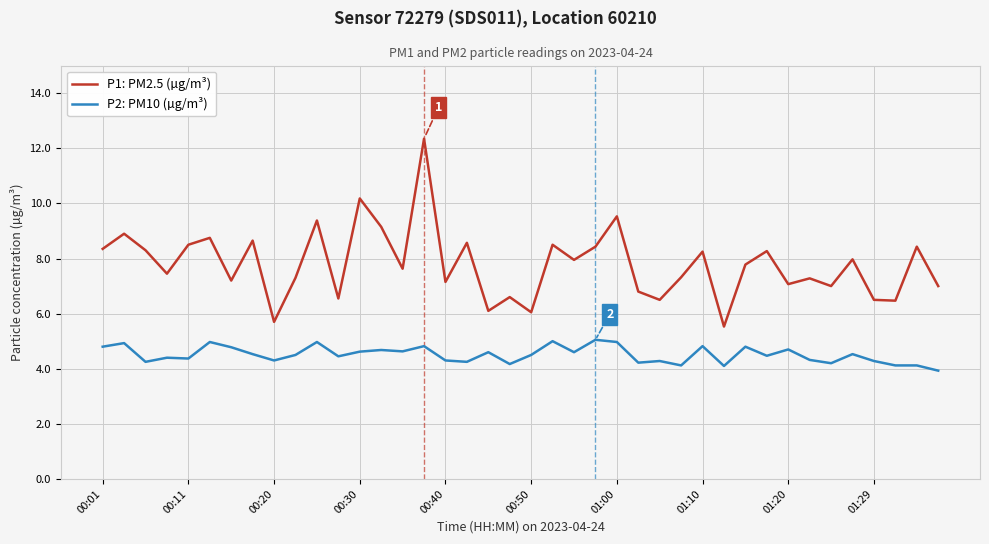

What is the difference between the maximum and minimum values in the P2: PM10 (µg/m³) series?

1.1